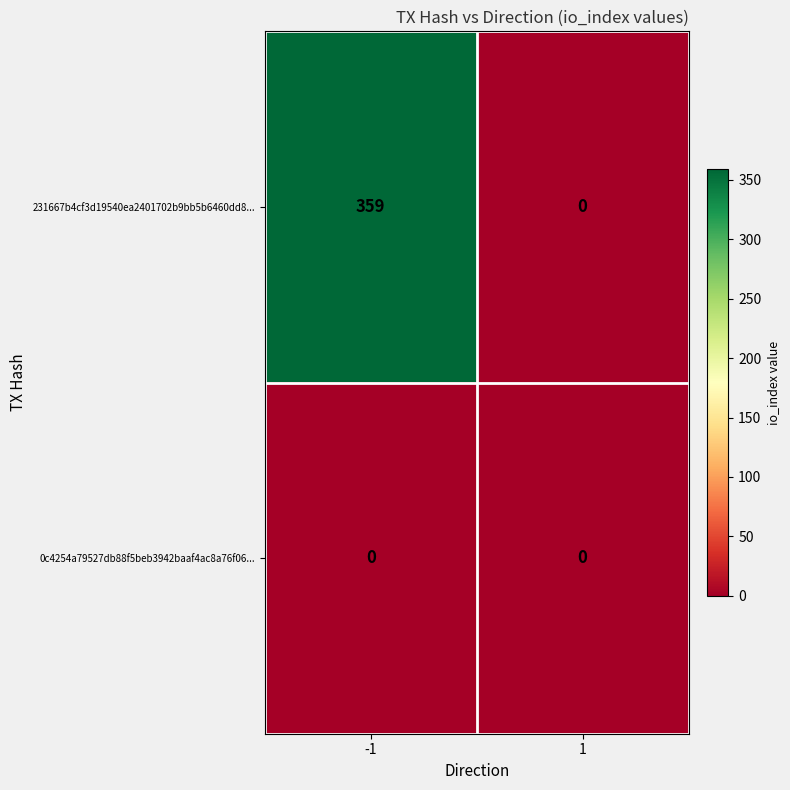

The value of 231667b4cf3d19540ea2401702b9bb5b6460dd8... at -1 is 359. True or false?

True